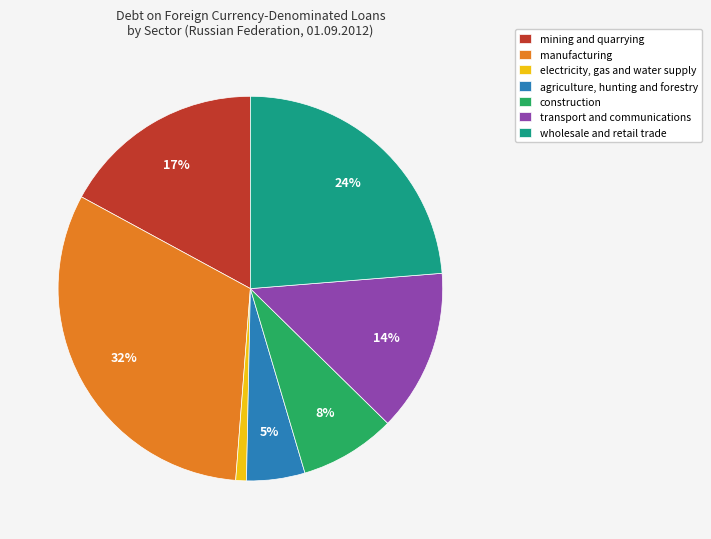

Rank the categories by value from highest to lowest.

manufacturing, wholesale and retail trade, mining and quarrying, transport and communications, construction, agriculture, hunting and forestry, electricity, gas and water supply